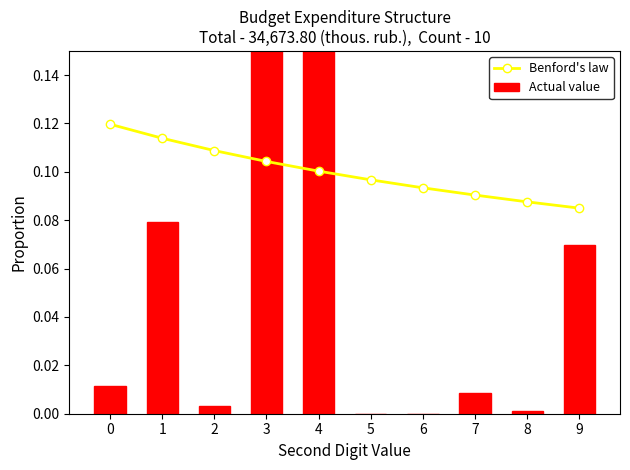

The Benford's law series shows 0.1 at 0. True or false?

True